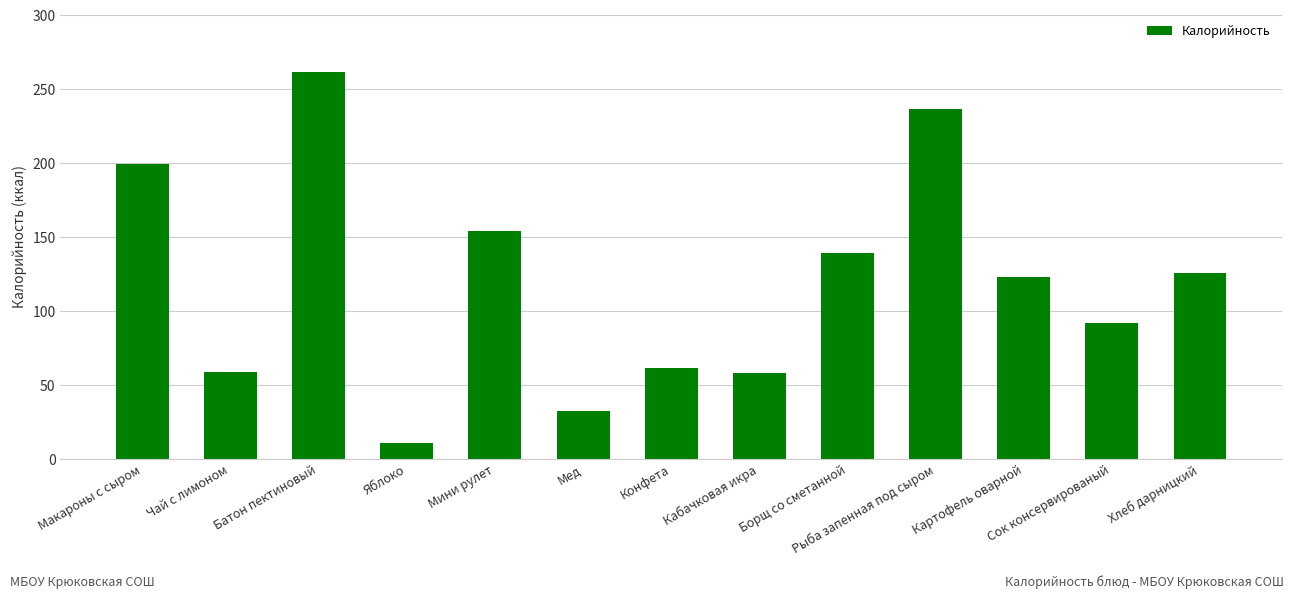

How many distinct data groups are displayed?

1